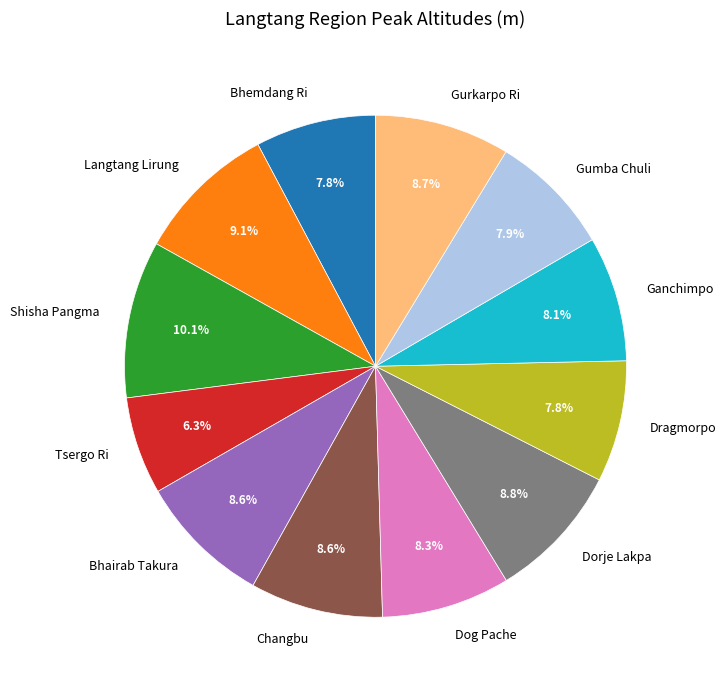

How many segments does this pie chart have?

12